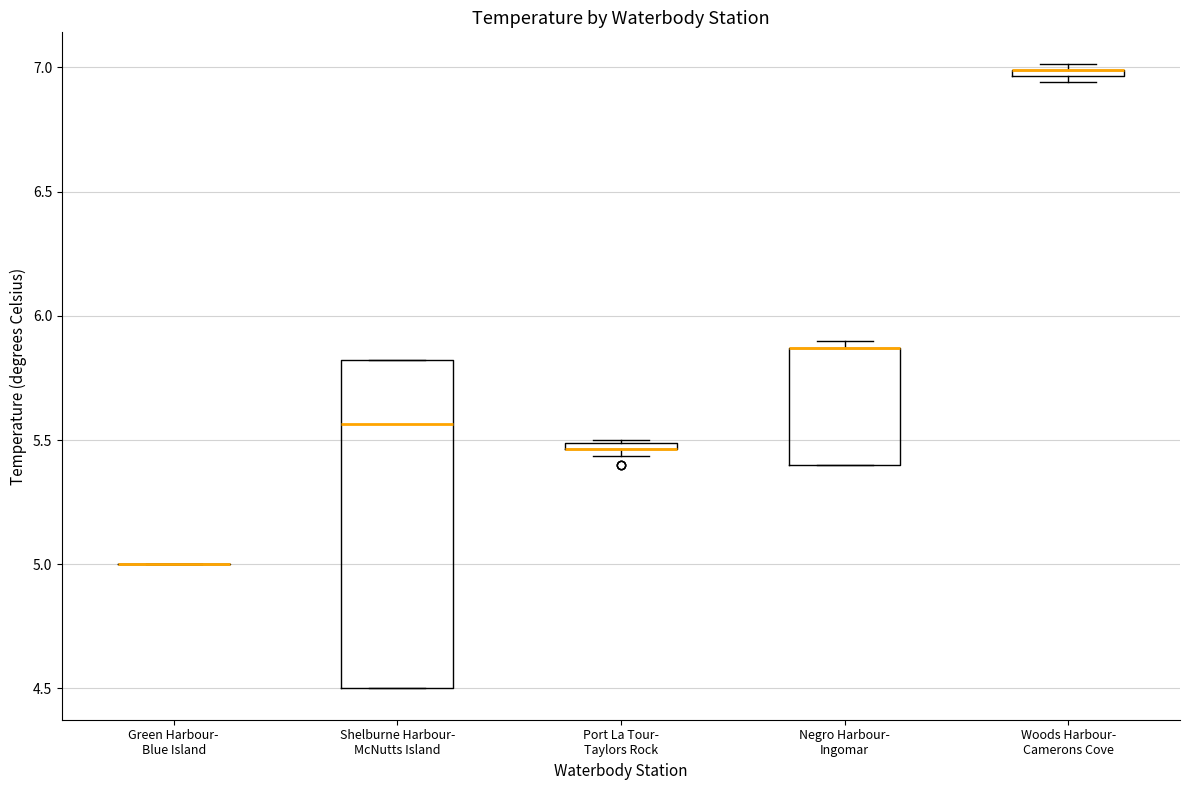

Comparing the boxes themselves (not the whiskers), which one is the tallest?

Shelburne Harbour- McNutts Island